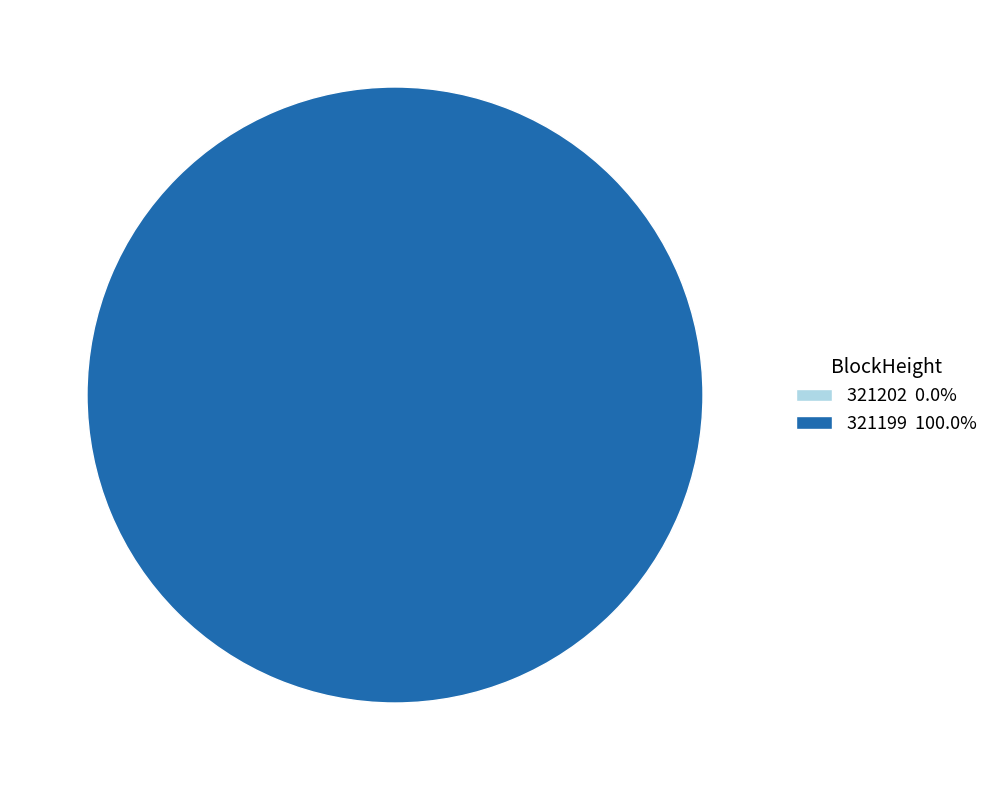

How many segments does this pie chart have?

2